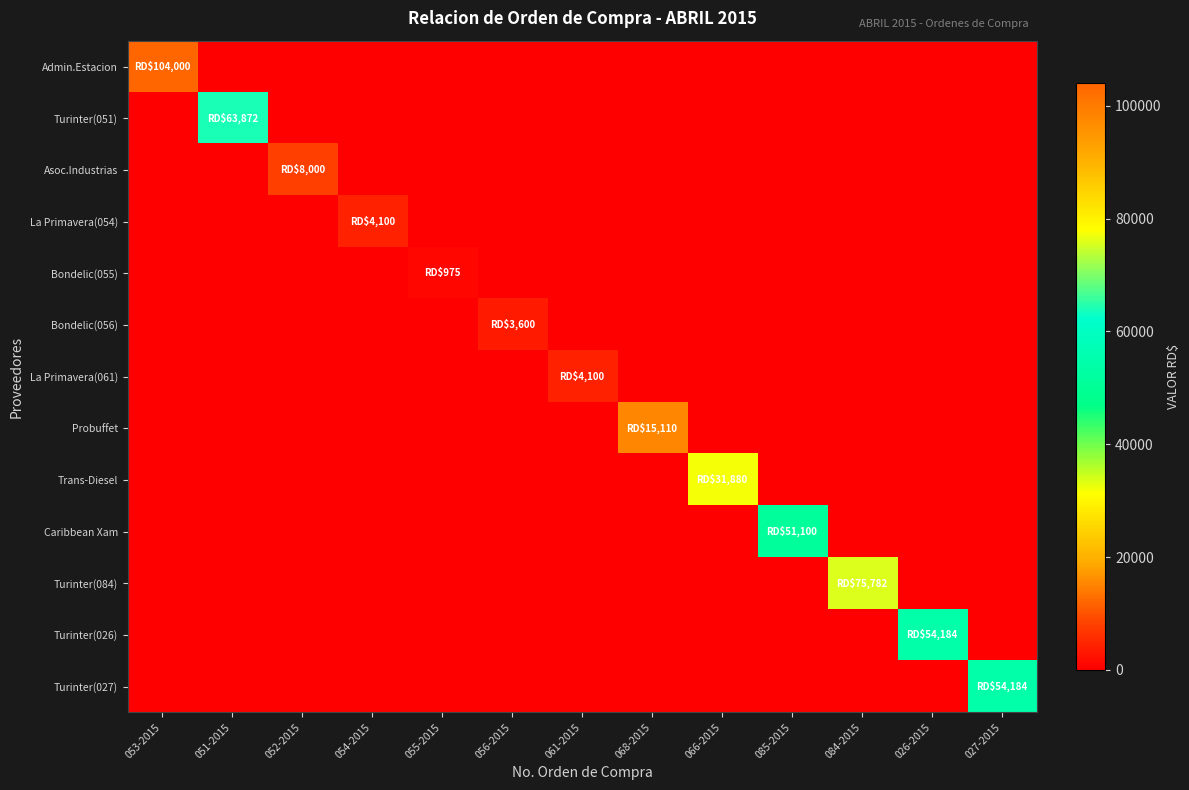

Which series has the widest spread of values?

Admin.Estacion